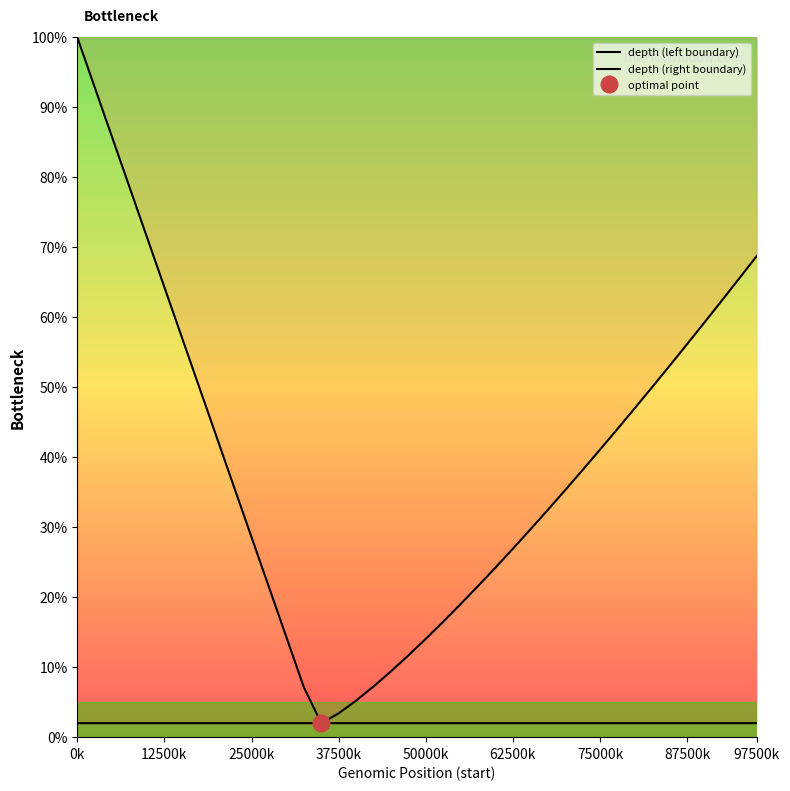

Is the value of depth (right boundary) at 16 greater than the value of depth (left boundary) at 37500k?

No